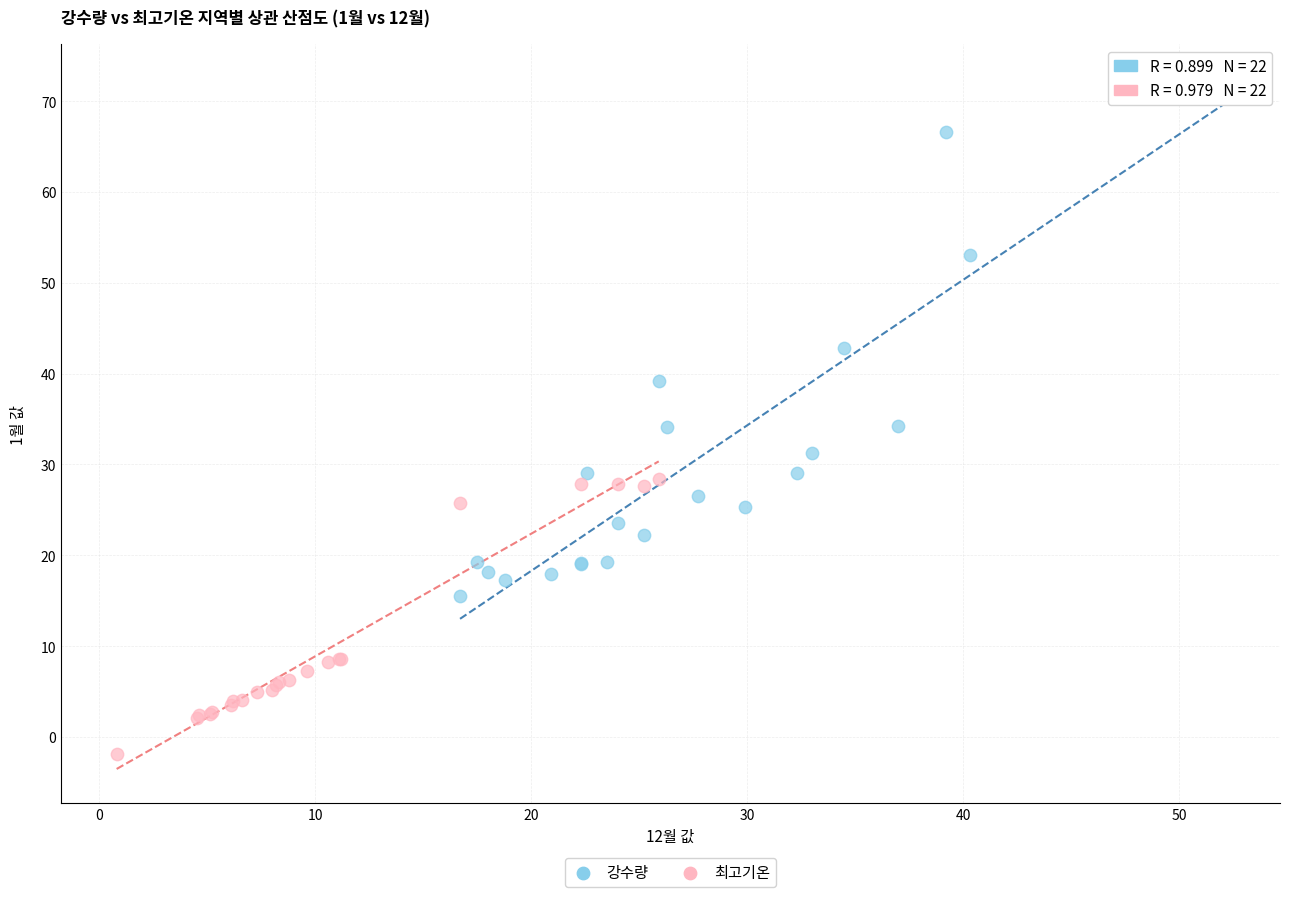

Which series has the widest spread of Y values?

강수량